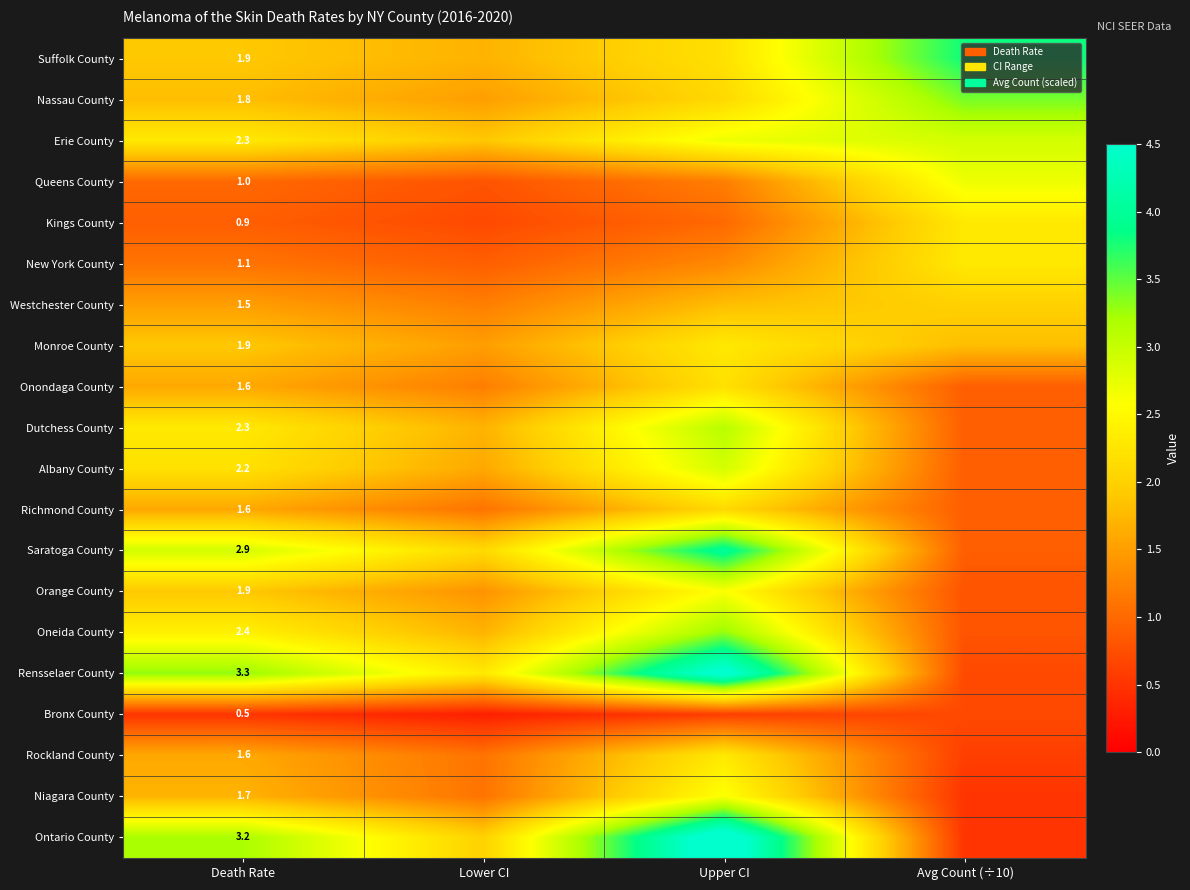

The Rensselaer County series shows 1.9 at Death Rate. True or false?

False